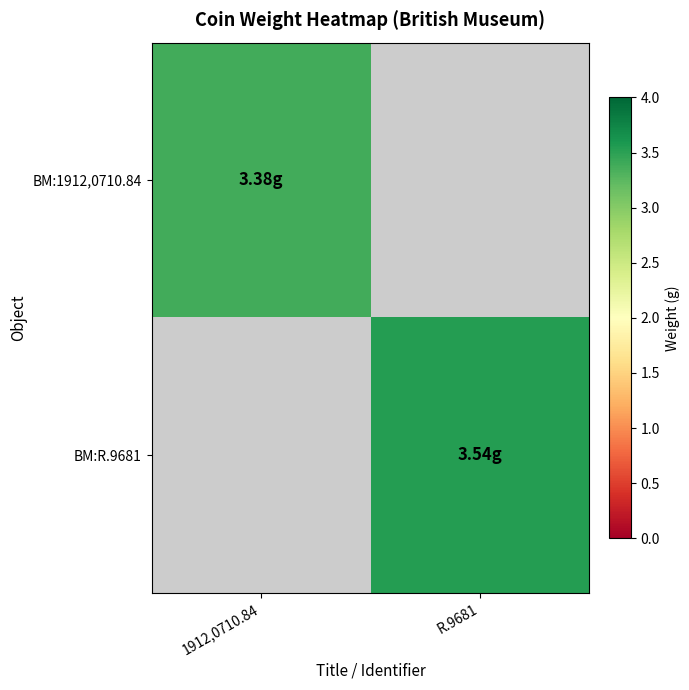

At how many categories does at least one series exceed 2?

2